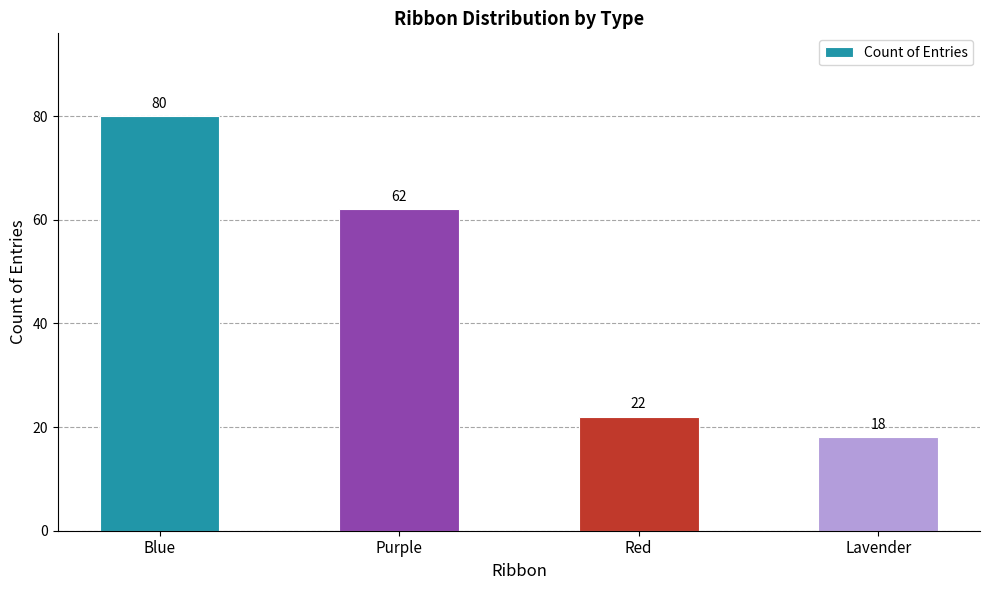

What is the change in value from Purple to Red?

-40